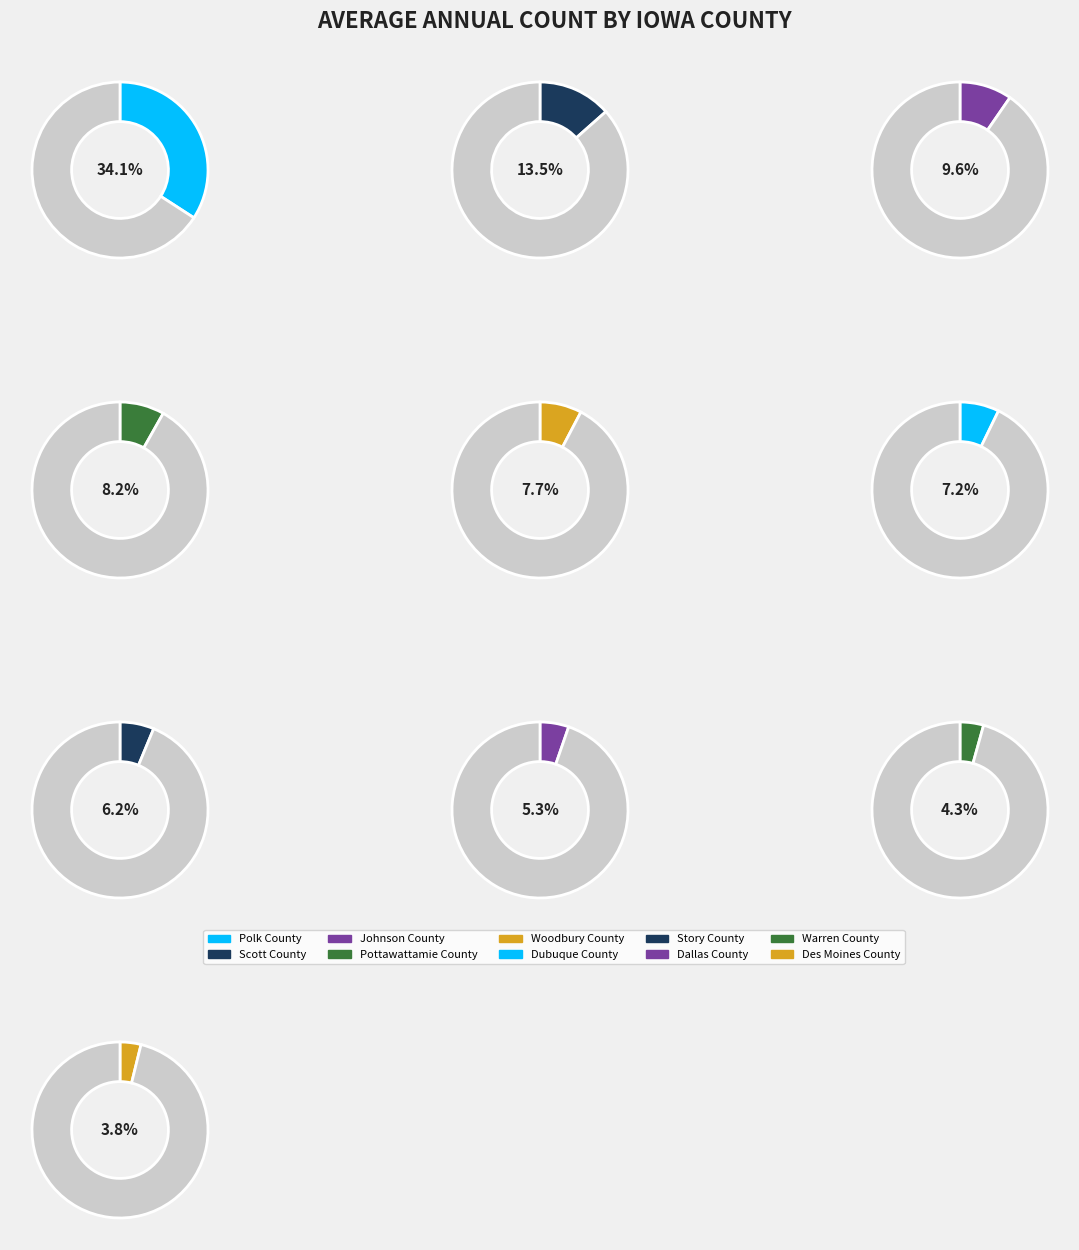

To the nearest percent, what is the difference between the Johnson County and Dallas County slice percentages?

4%